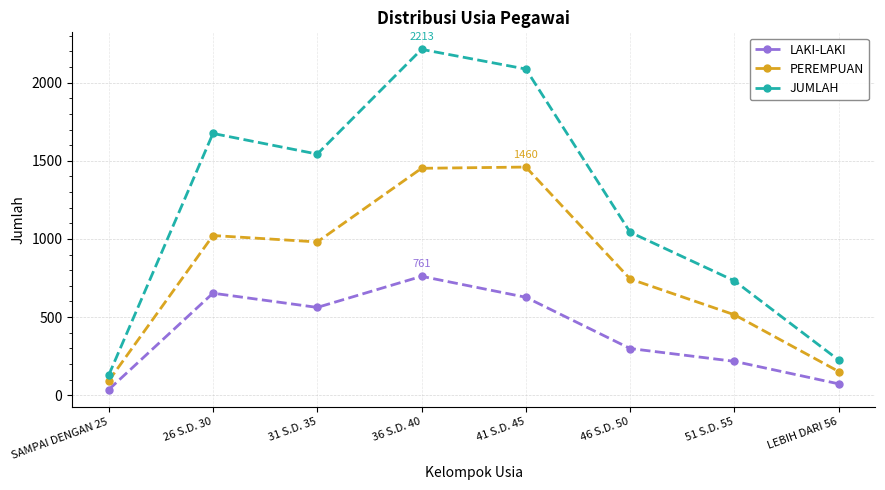

What is the difference between the maximum and minimum values in the PEREMPUAN series?

1368